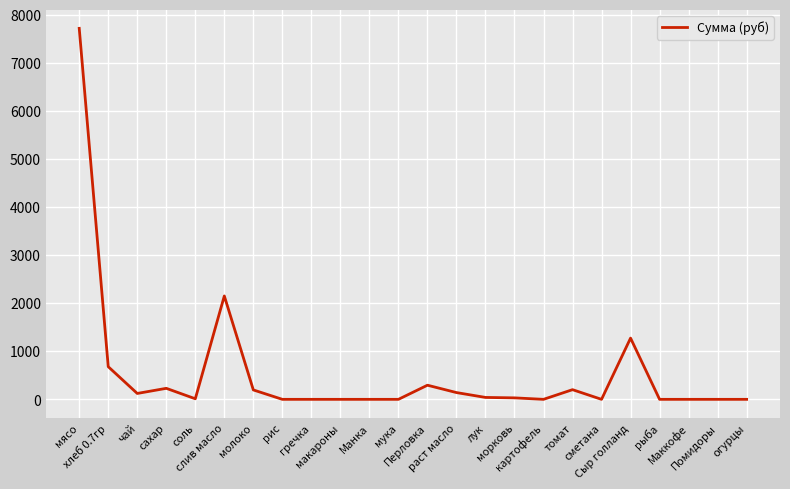

What is the difference between the maximum and minimum values?

7717.5